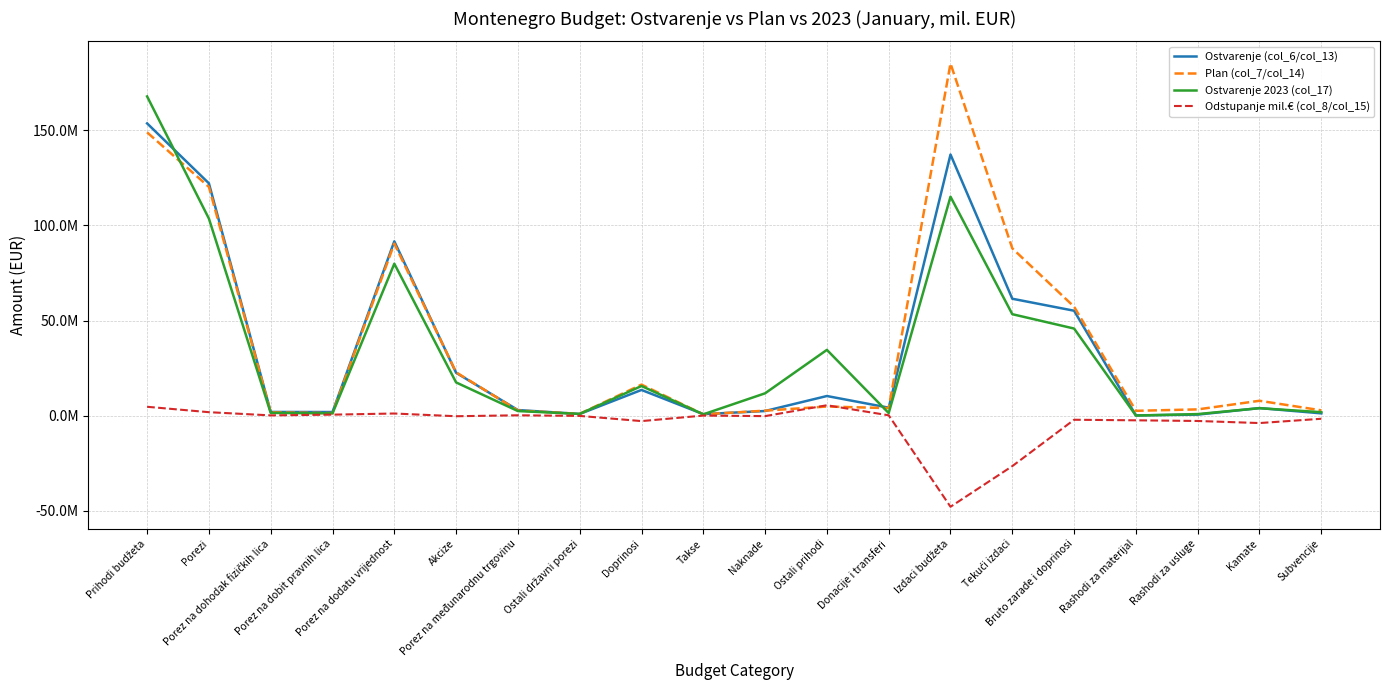

What is the sum of all Odstupanje mil.€ (col_8/col_15) values?

-75575690.2